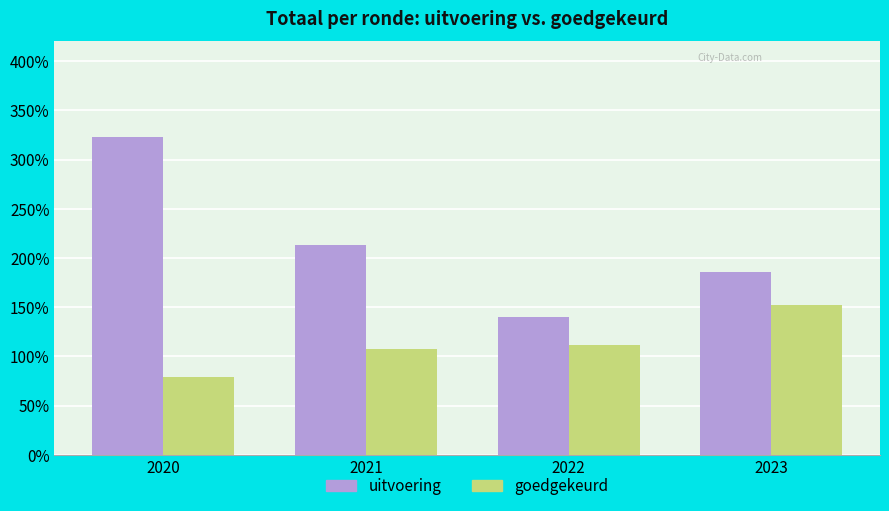

Count the uitvoering values in the range 1862145 to 3232493.

3